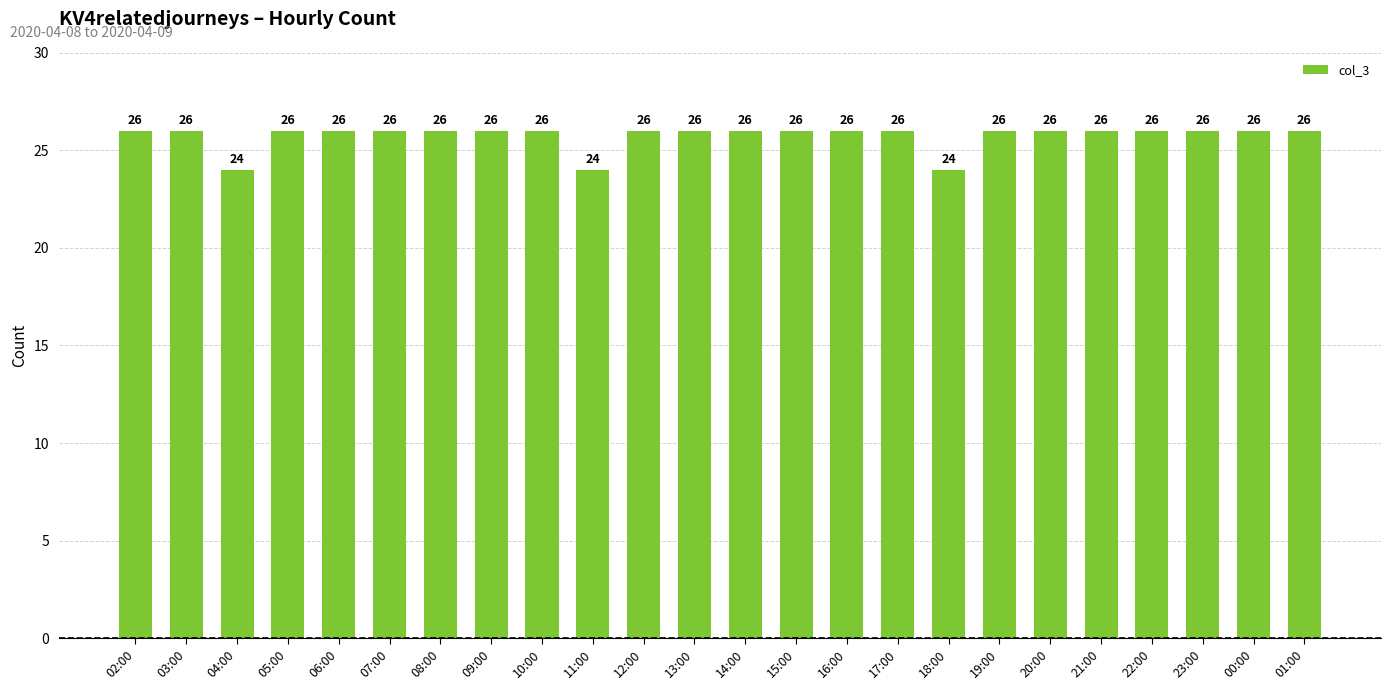

Reading left to right, extract all data points from this chart.

26	26	24	26	26	26	26	26	26	24	26	26	26	26	26	26	24	26	26	26	26	26	26	26